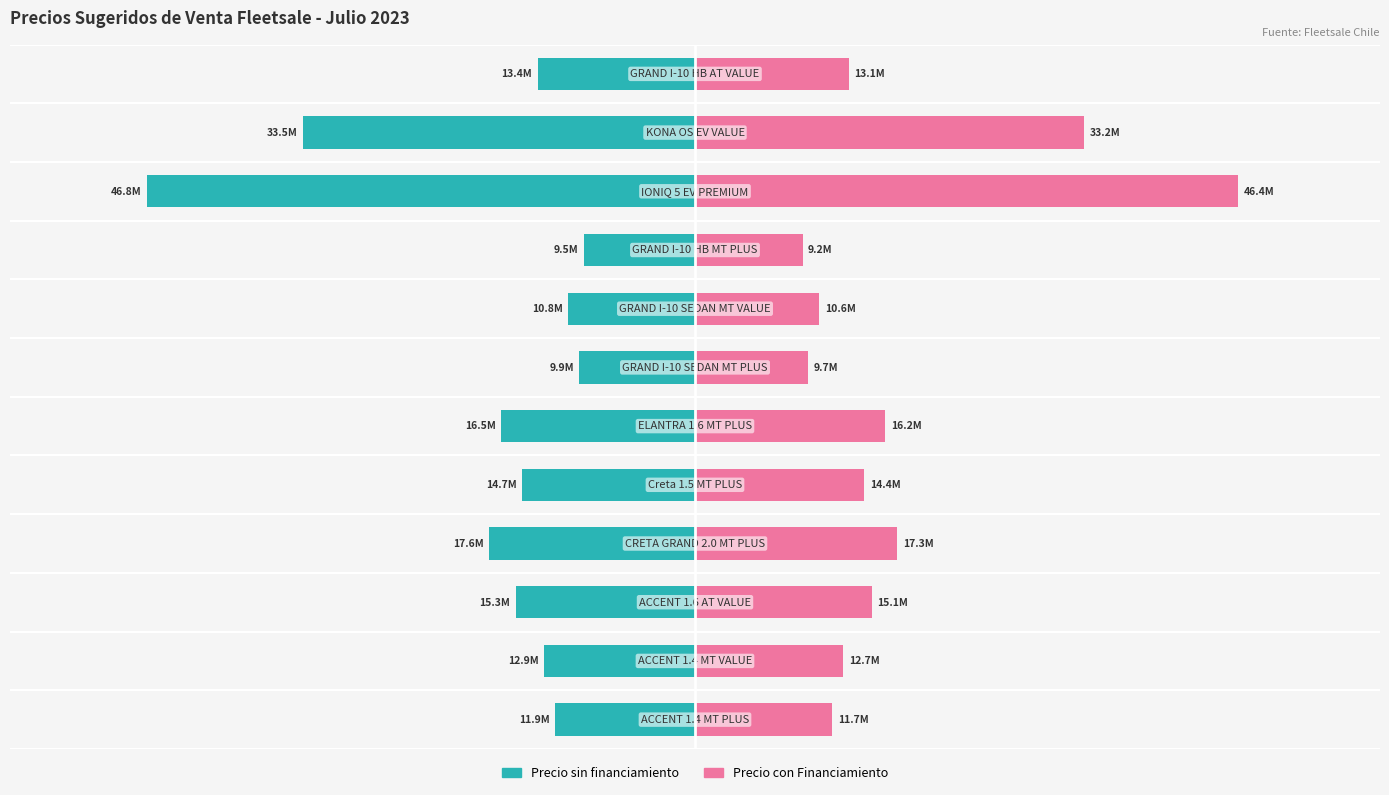

What are all the series names shown in the legend?

Precio sin financiamiento, Precio con Financiamiento